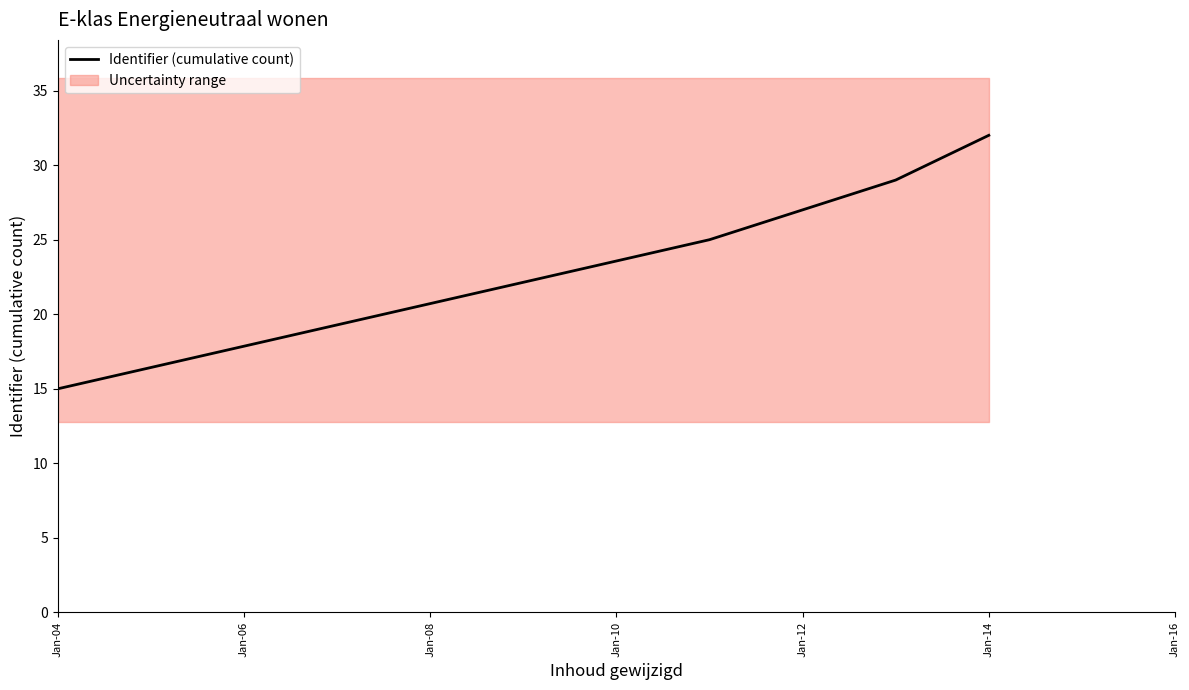

Reading right to left, extract all data points from this chart.

32	29	25	15